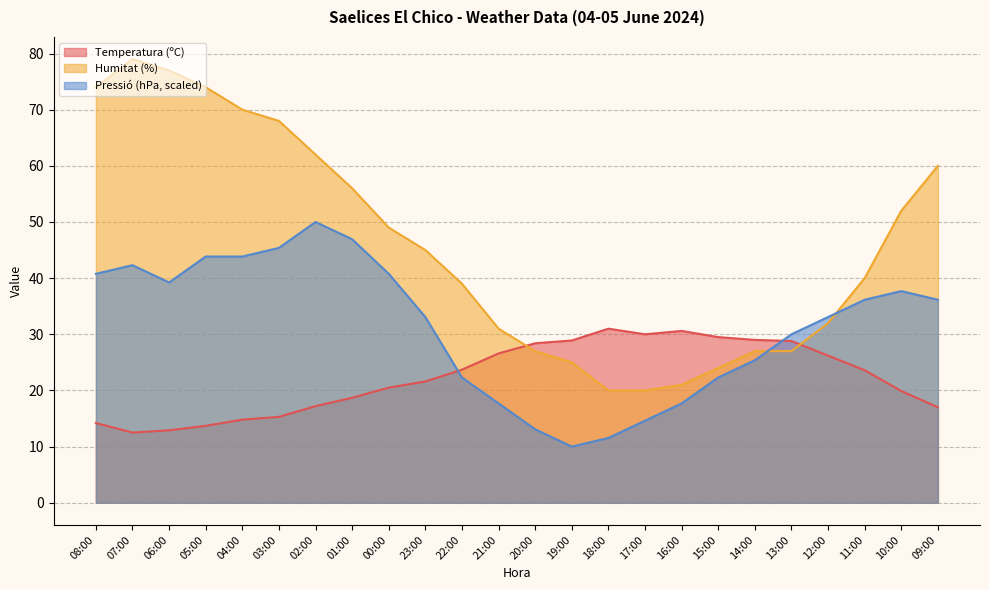

Count the number of categories in the chart.

24